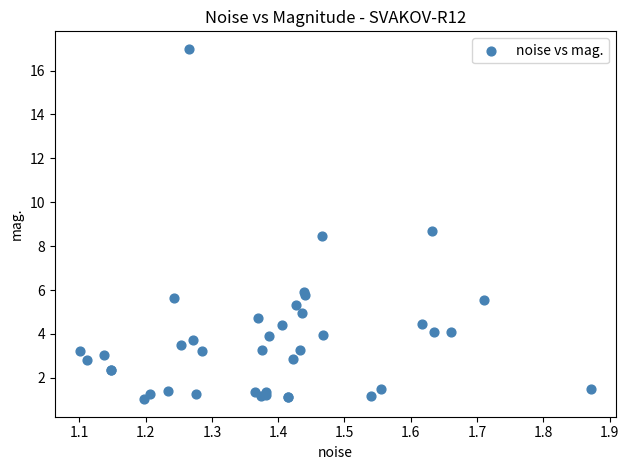

What Y value in the scatter plot is closest to 9?

8.7